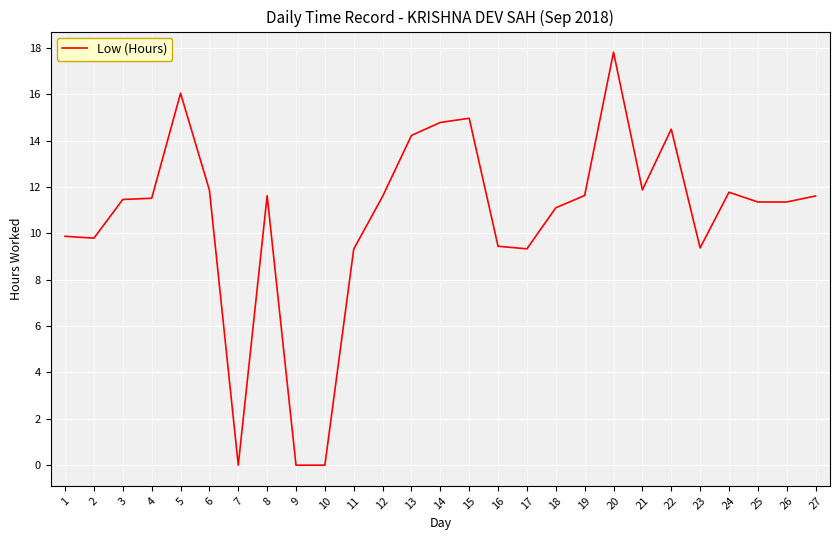

The chart shows a value of 14.8 at 14. True or false?

True